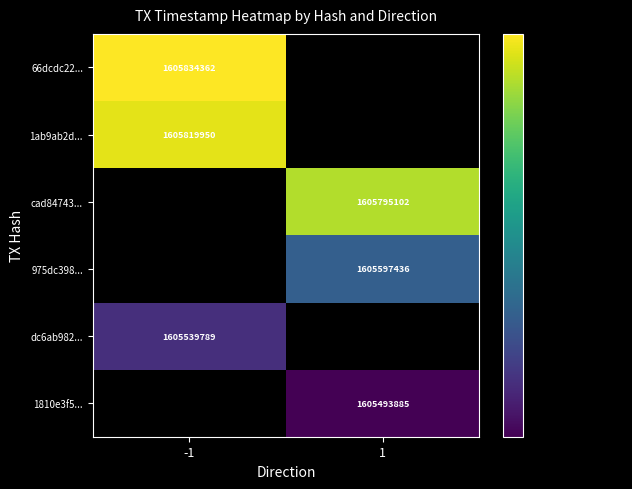

True or false: cad84743... has a value of 1605795102 at 1.

True